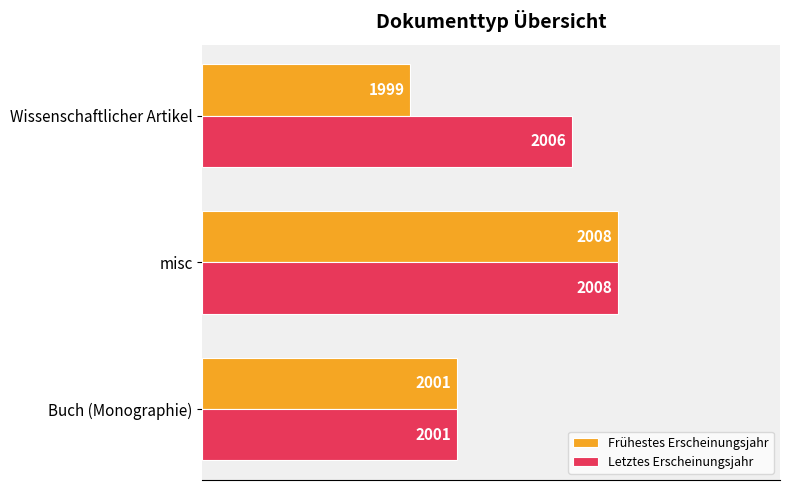

Which series has the largest total across all categories?

Letztes Erscheinungsjahr